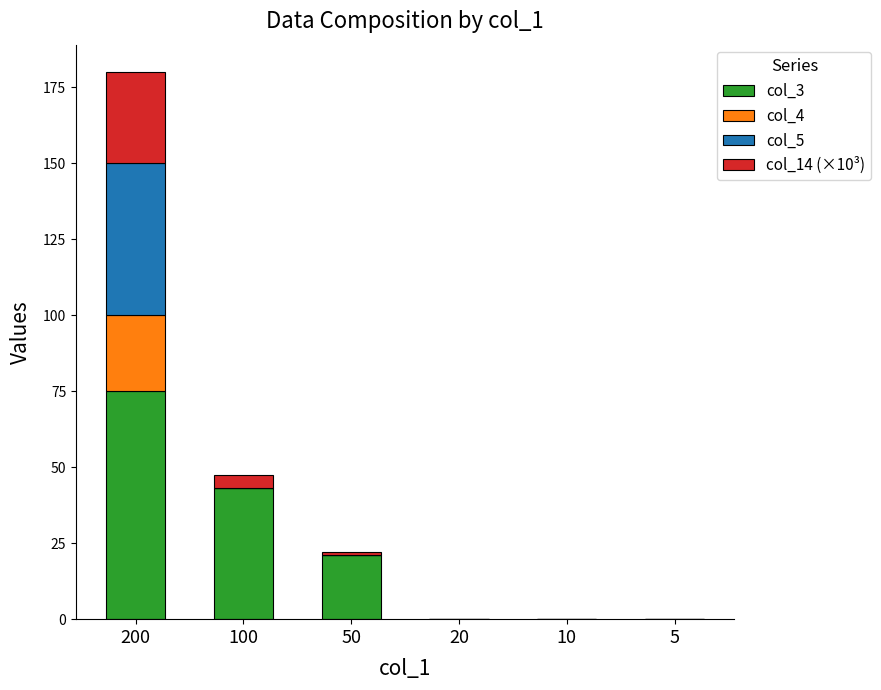

What is the highest value of the col_3 series?

75.0